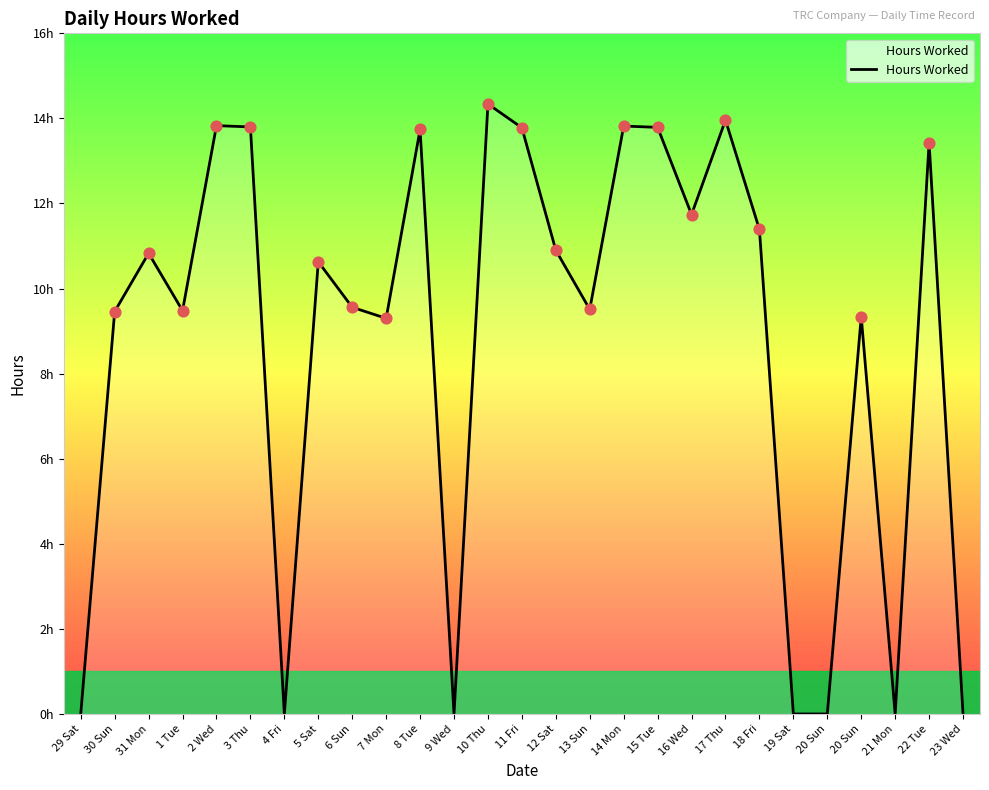

What is the change in value from 31 Mon to 1 Tue?

-1.3